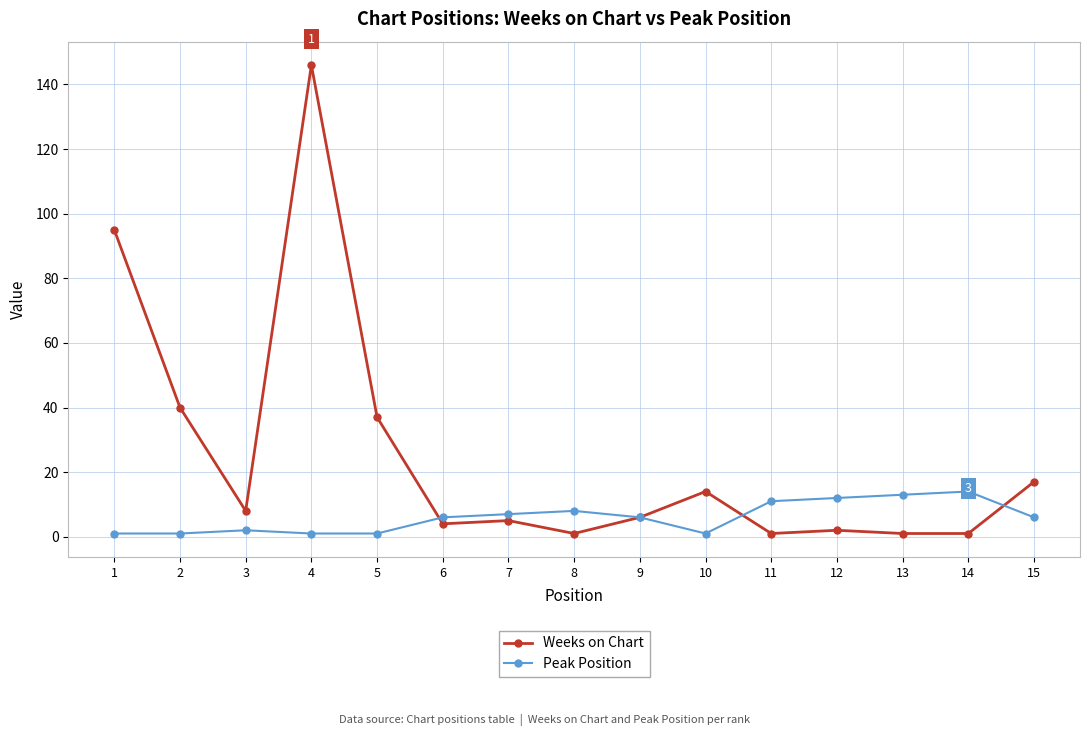

What are all the series names shown in the legend?

Weeks on Chart, Peak Position